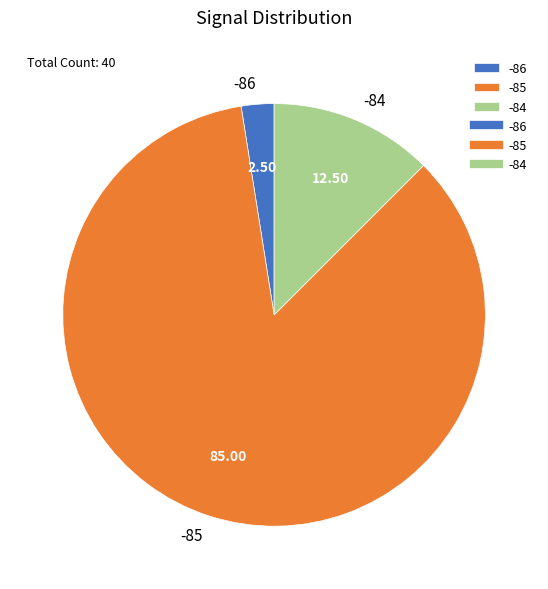

Which category has the smallest portion of the pie?

-86